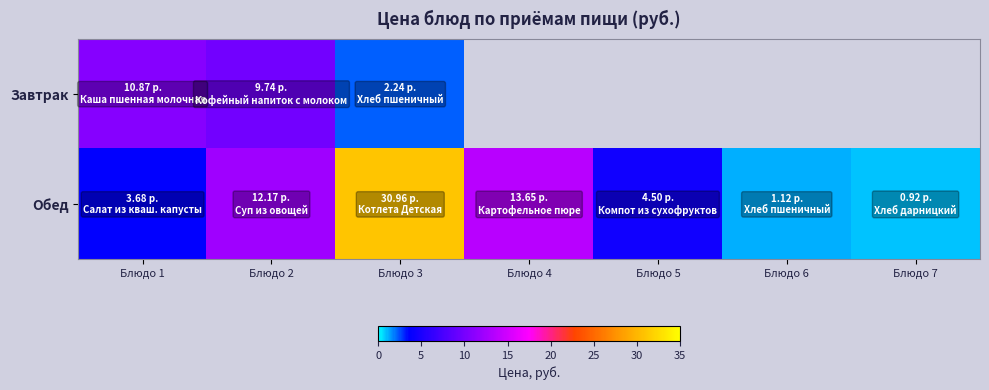

At which category is the sum across all series the highest?

Блюдо 3